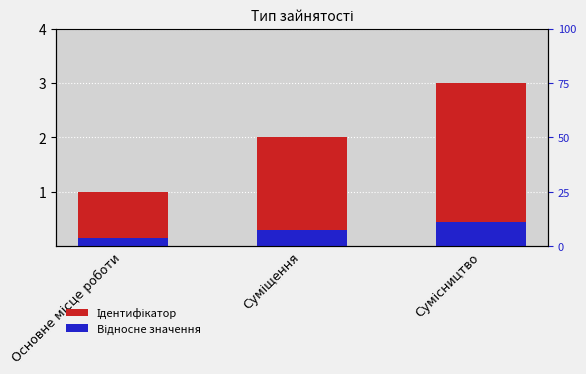

The Відносне значення series shows 0.1 at Основне місце роботи. True or false?

True